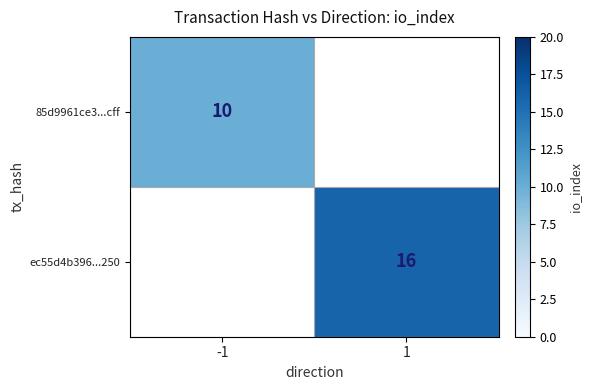

The ec55d4b396...250 series shows 8.4 at 1. True or false?

False